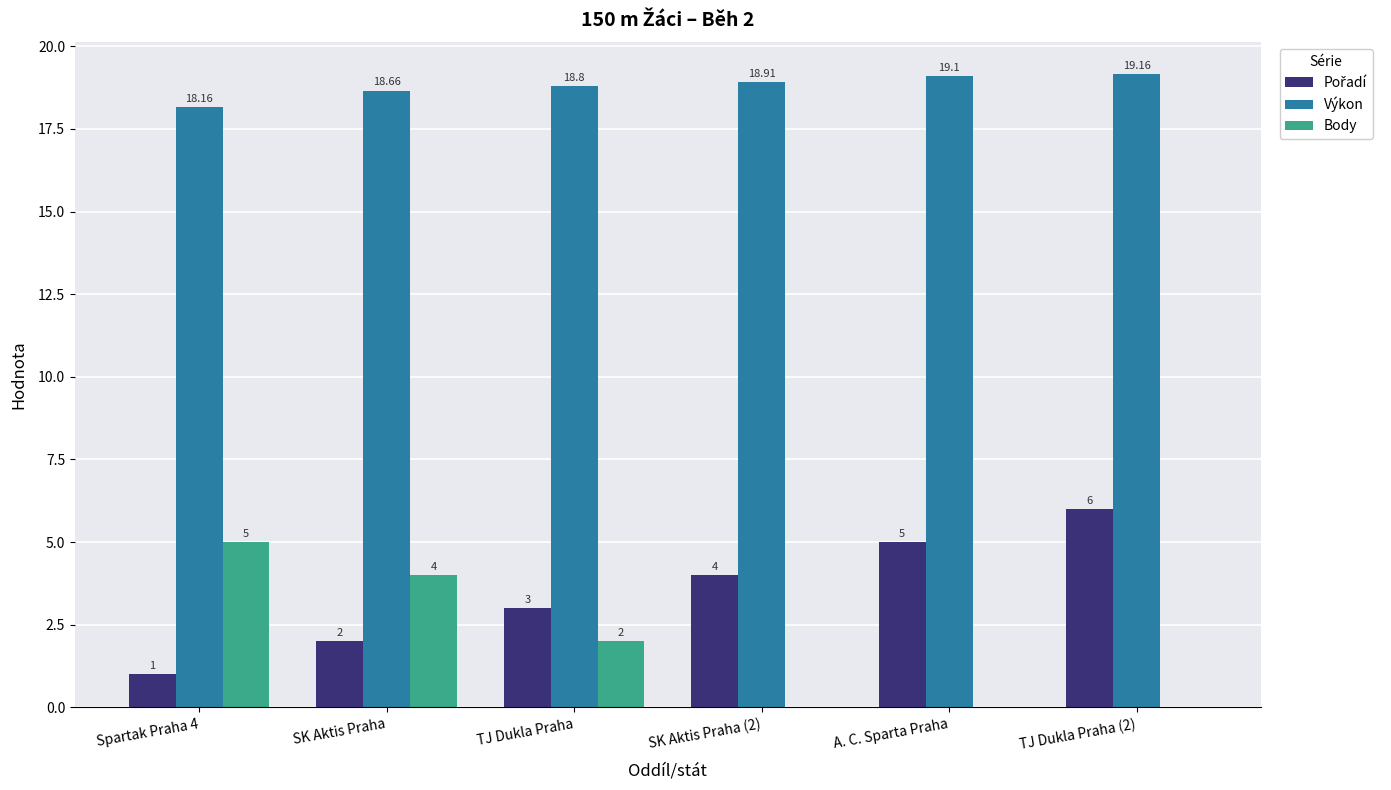

Which series changed the most between SK Aktis Praha and SK Aktis Praha (2)?

Body